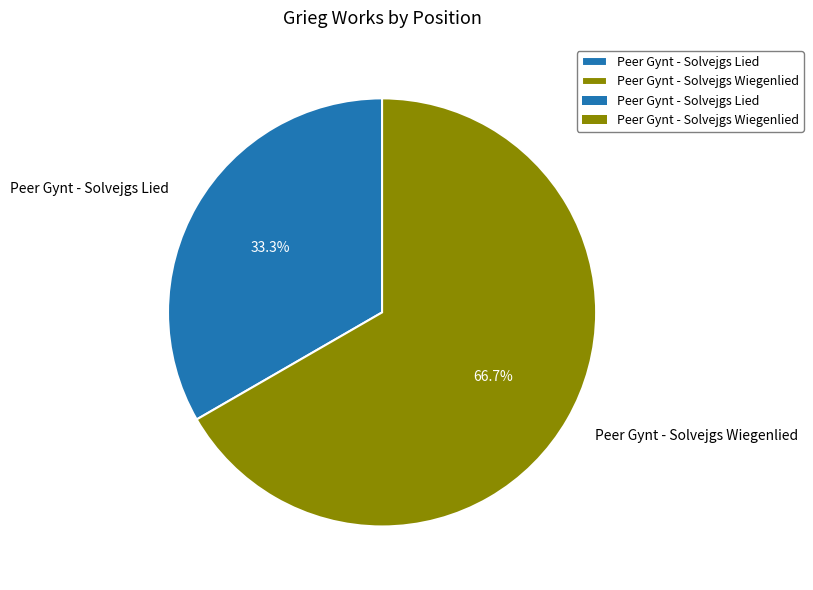

What percentage is NOT represented by Peer Gynt - Solvejgs Lied?

66.7%